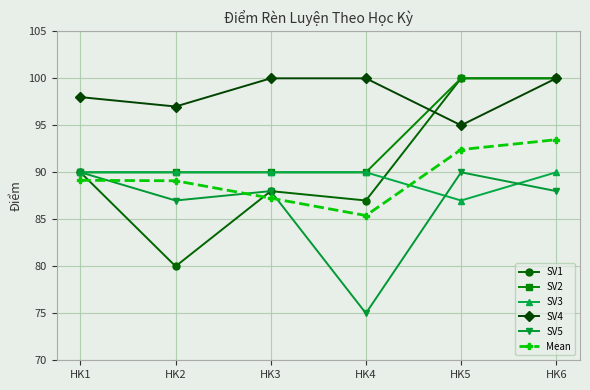

The SV4 series shows 69.8 at HK3. True or false?

False